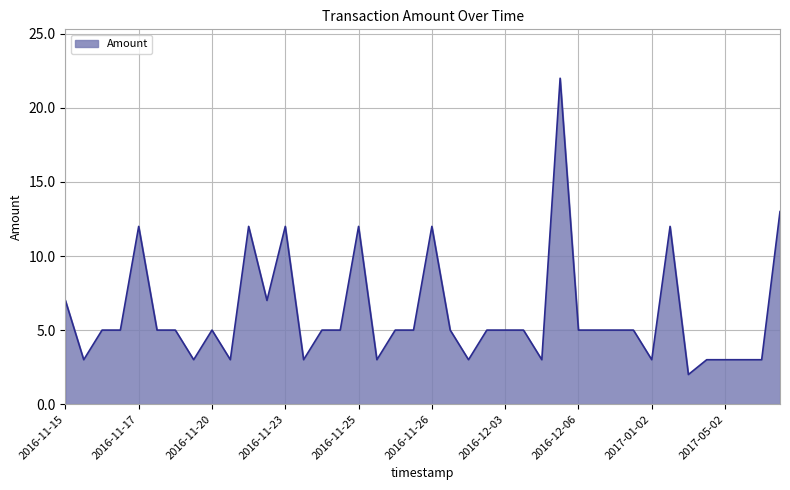

What is the greatest value displayed?

22